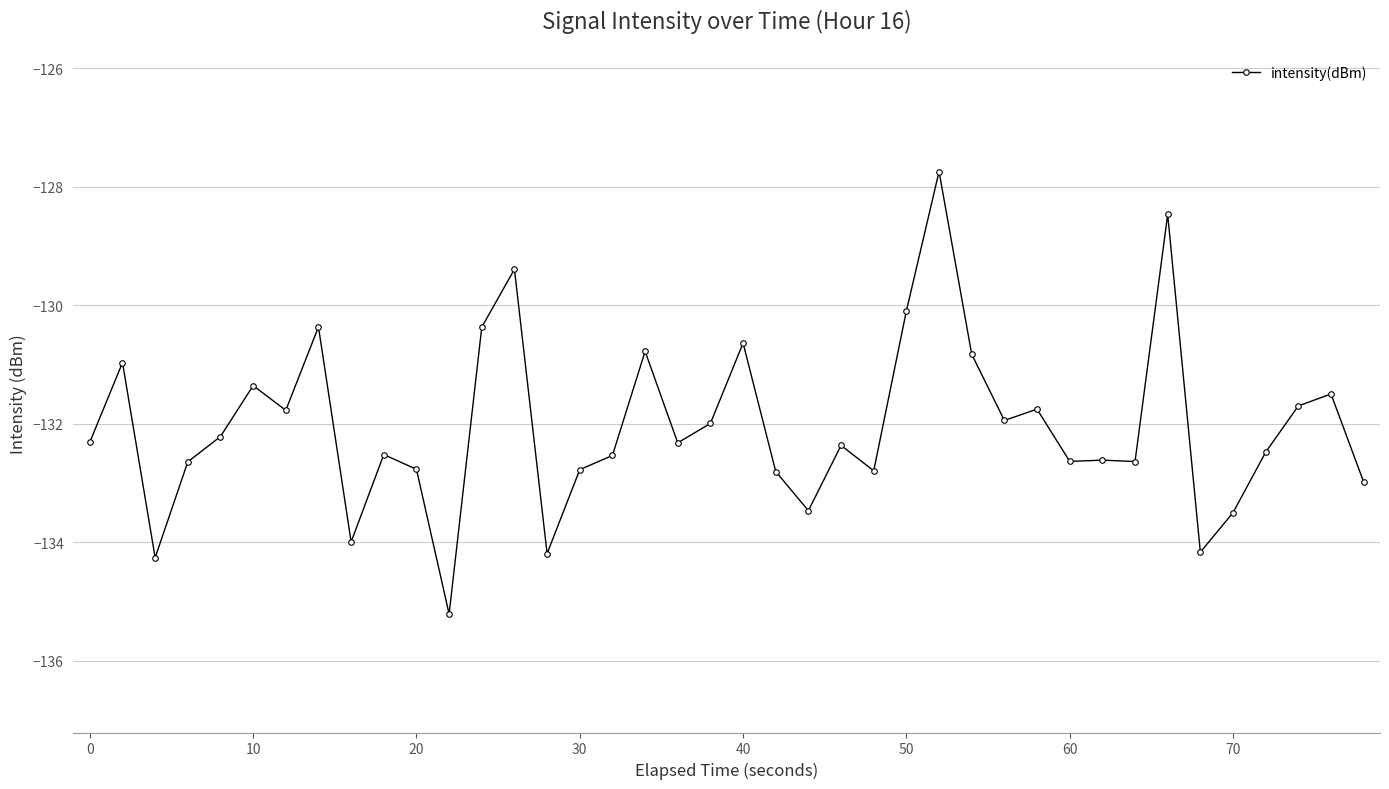

What is the smallest value displayed?

-135.2